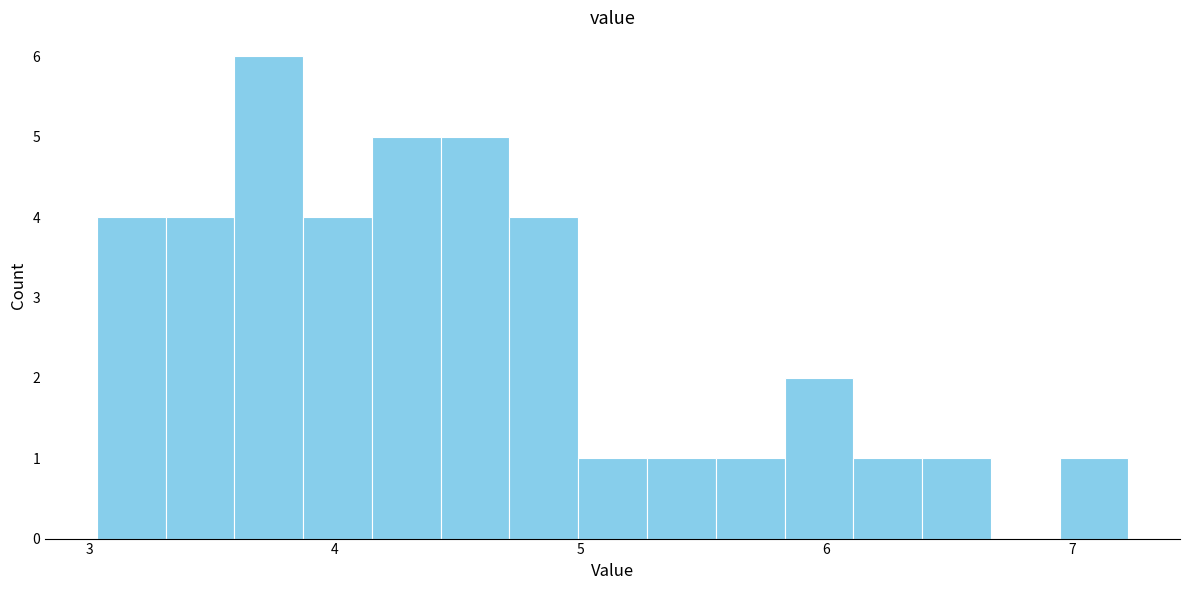

Read against the x-axis, roughly where is the centre of the tallest bar?

3.7